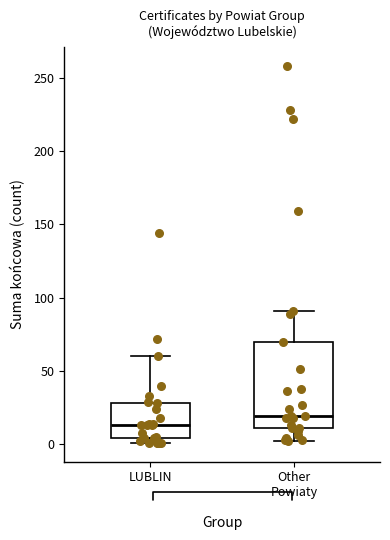

Reading left to right, read every box against the y-axis: the position of its median line, the range the box covers, and the ends of its whiskers. The values are not printed on the chart, so give them approximately, as read against the axis.

LUBLIN: median 15, box 5 to 30, whiskers 0 to 60
Other Powiaty: median 20, box 10 to 70, whiskers 0 to 90